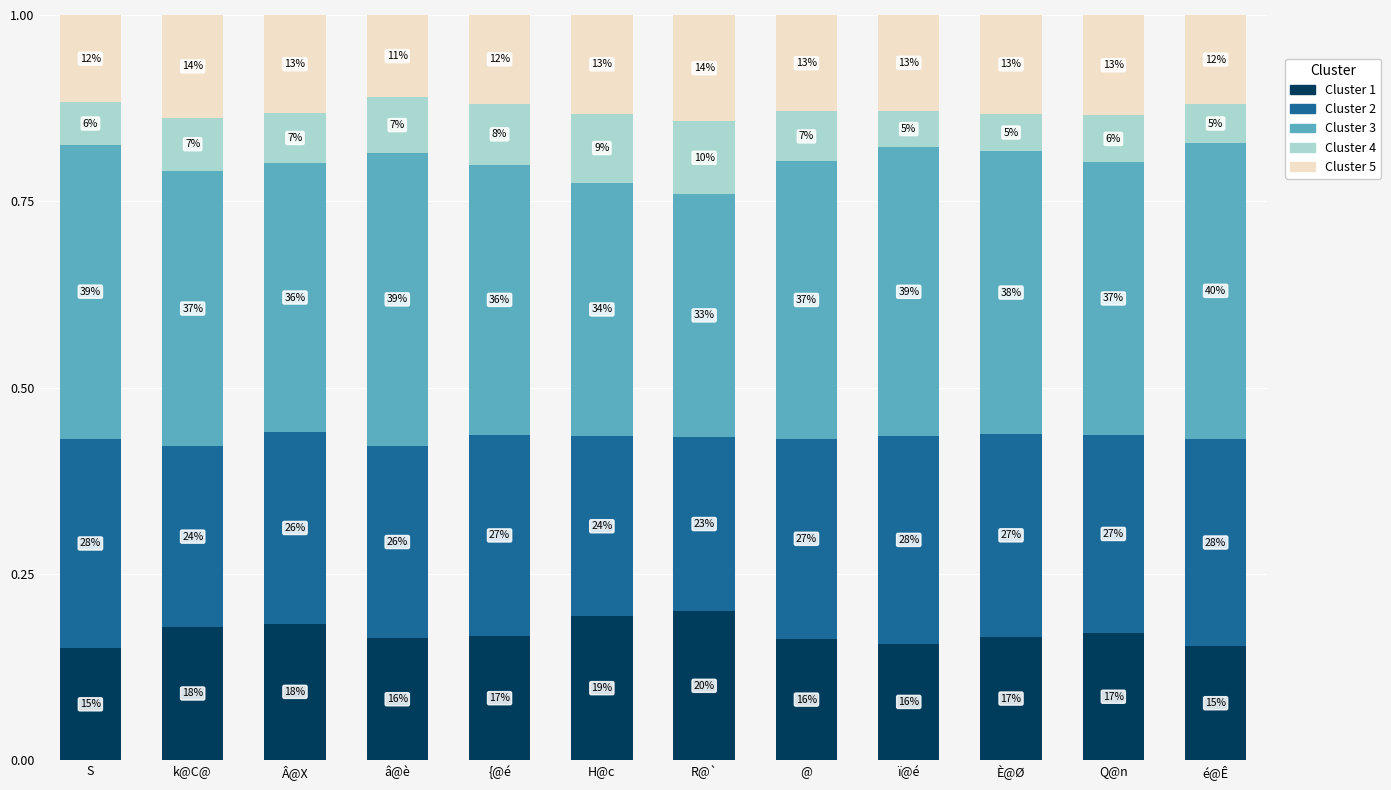

Which series has the largest range (max minus min)?

Cluster 3